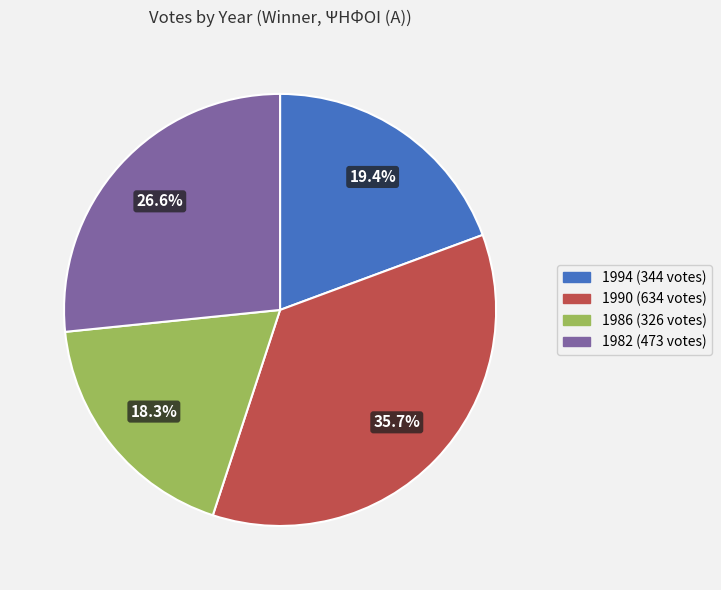

To the nearest percent, what portion does 1986 represent?

18%